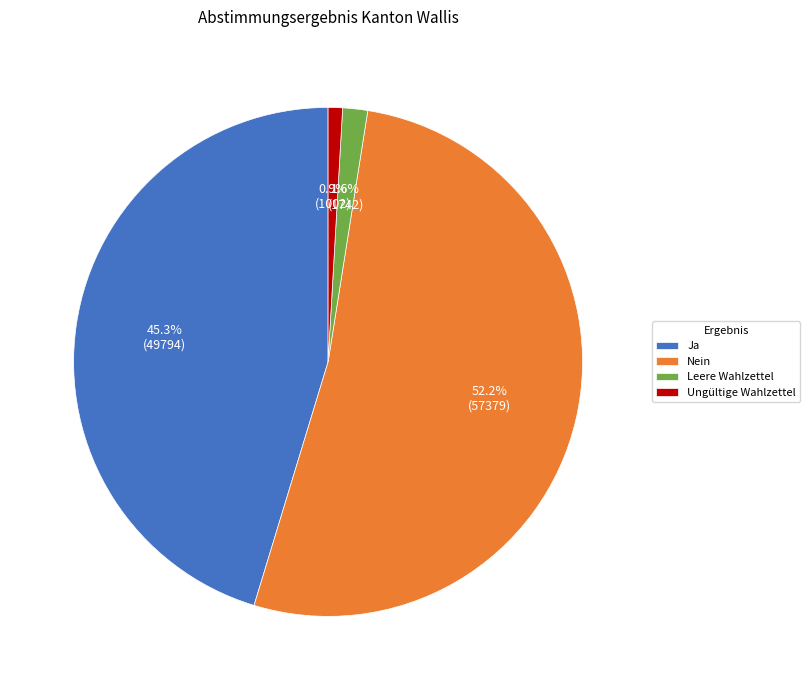

Combined, do Leere Wahlzettel and Nein account for over 50%?

Yes